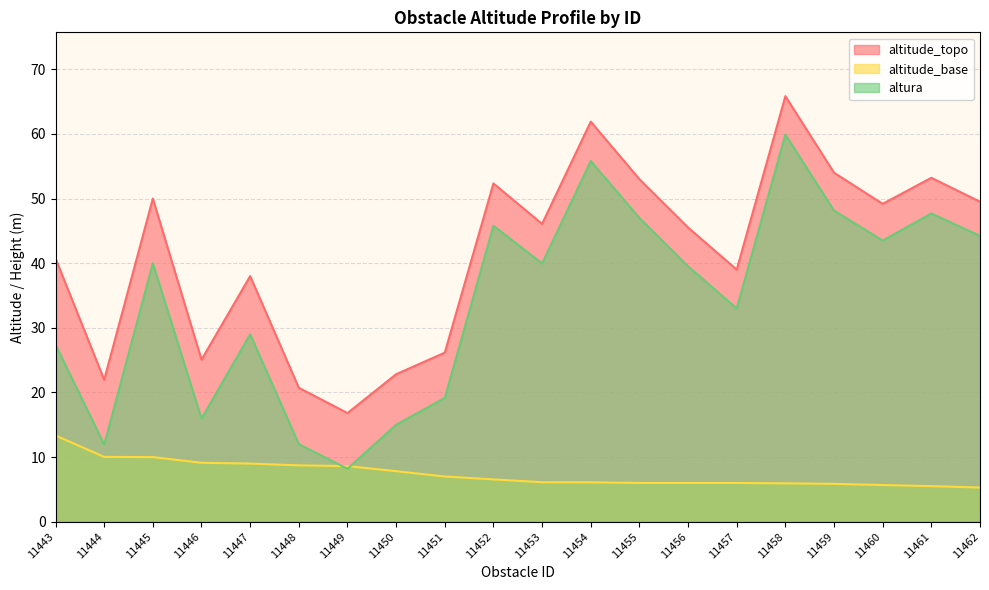

True or false: altitude_base and altitude_topo cross at least once.

False